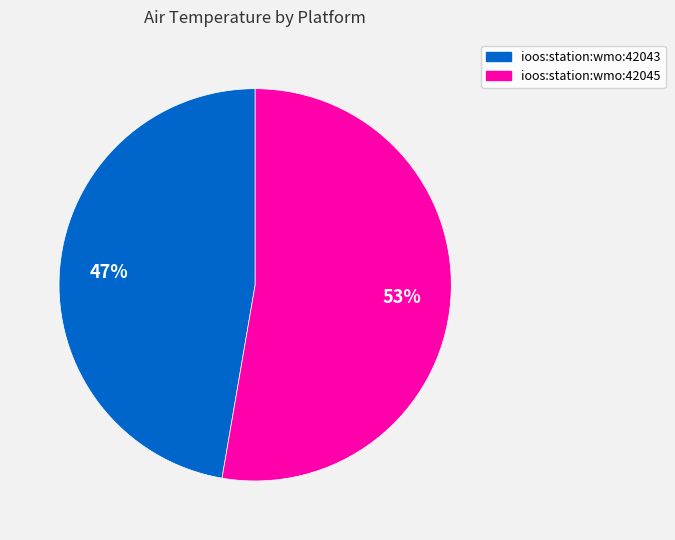

Between ioos:station:wmo:42045 and ioos:station:wmo:42043, which is larger?

ioos:station:wmo:42045